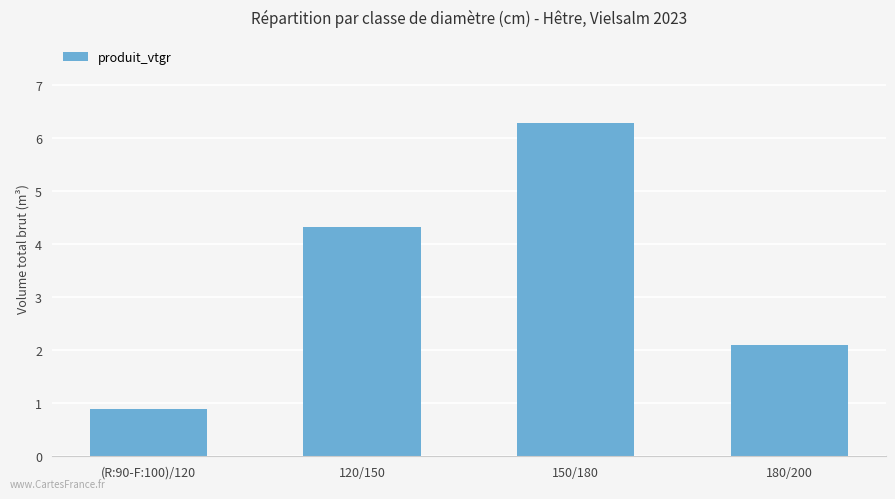

List the labels in order of value, largest first.

150/180, 120/150, 180/200, (R:90-F:100)/120